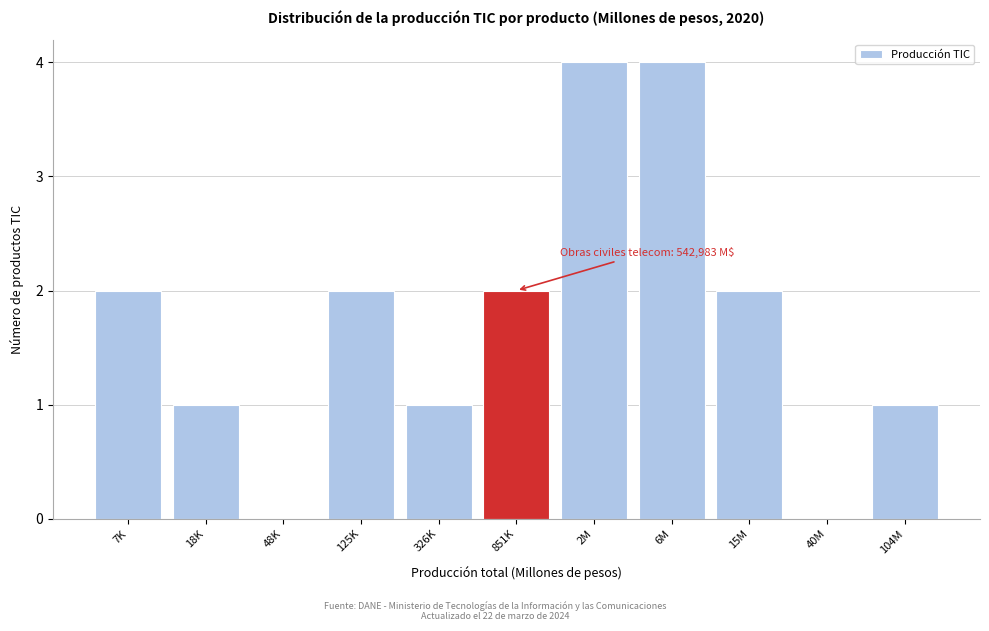

Reading right to left, extract all data points from this chart.

104M=1	40M=0	15M=2	6M=4	2M=4	851K=2	326K=1	125K=2	48K=0	18K=1	7K=2